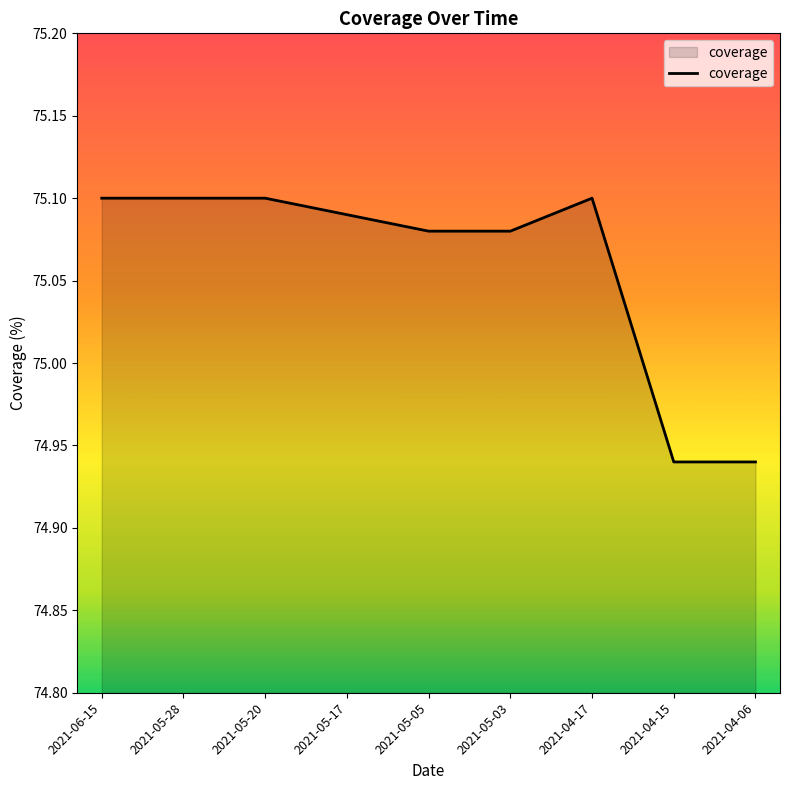

Where does the data first go above 75?

2021-06-15